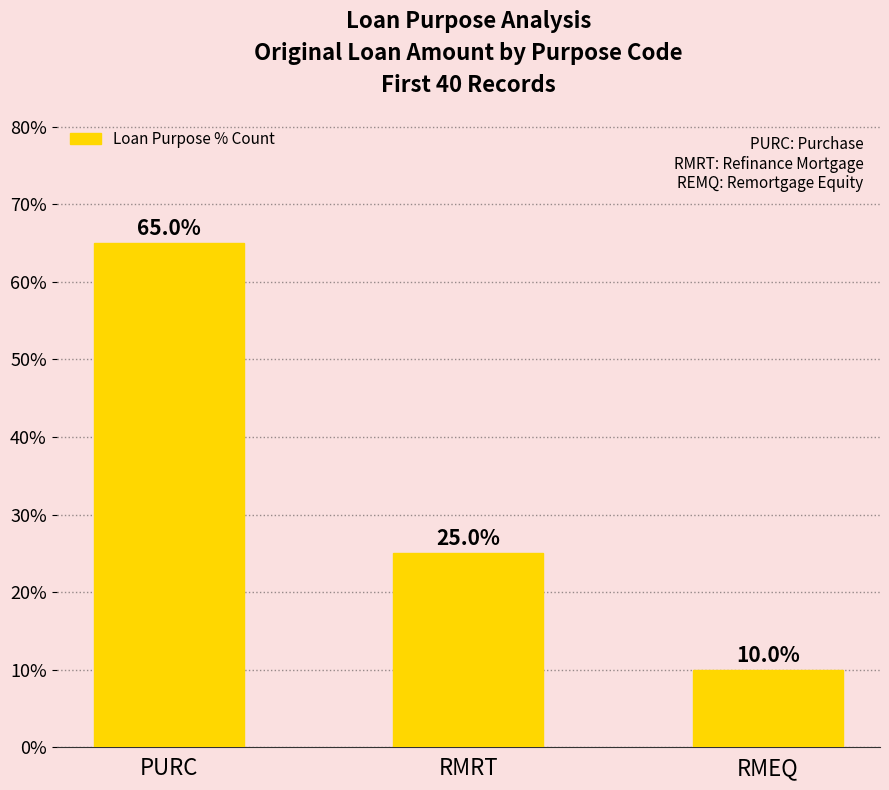

What position from the right is PURC?

3